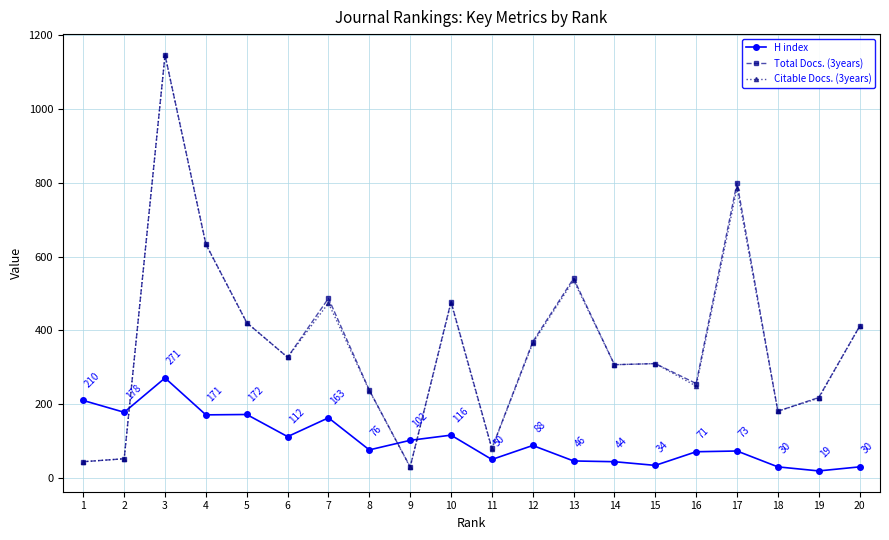

What is the maximum value for Citable Docs. (3years)?

1146